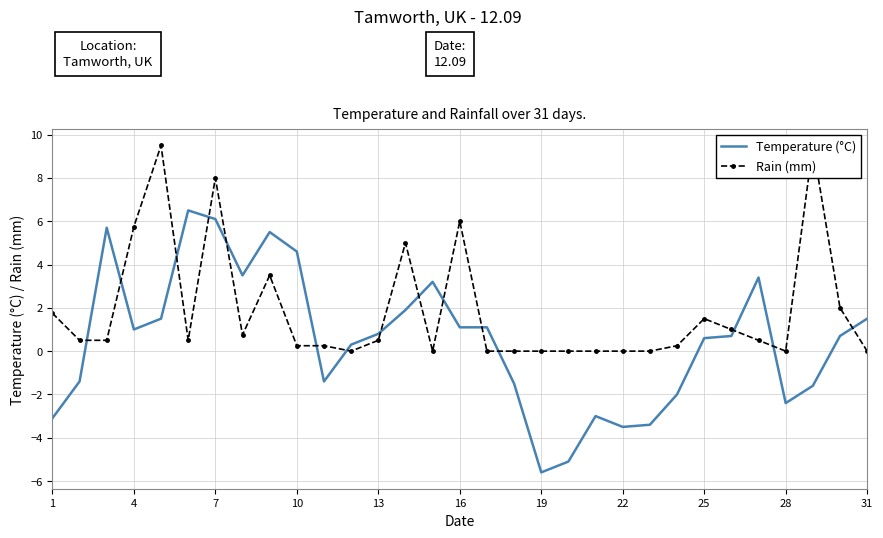

What is the highest value of the Temperature (°C) series?

6.5